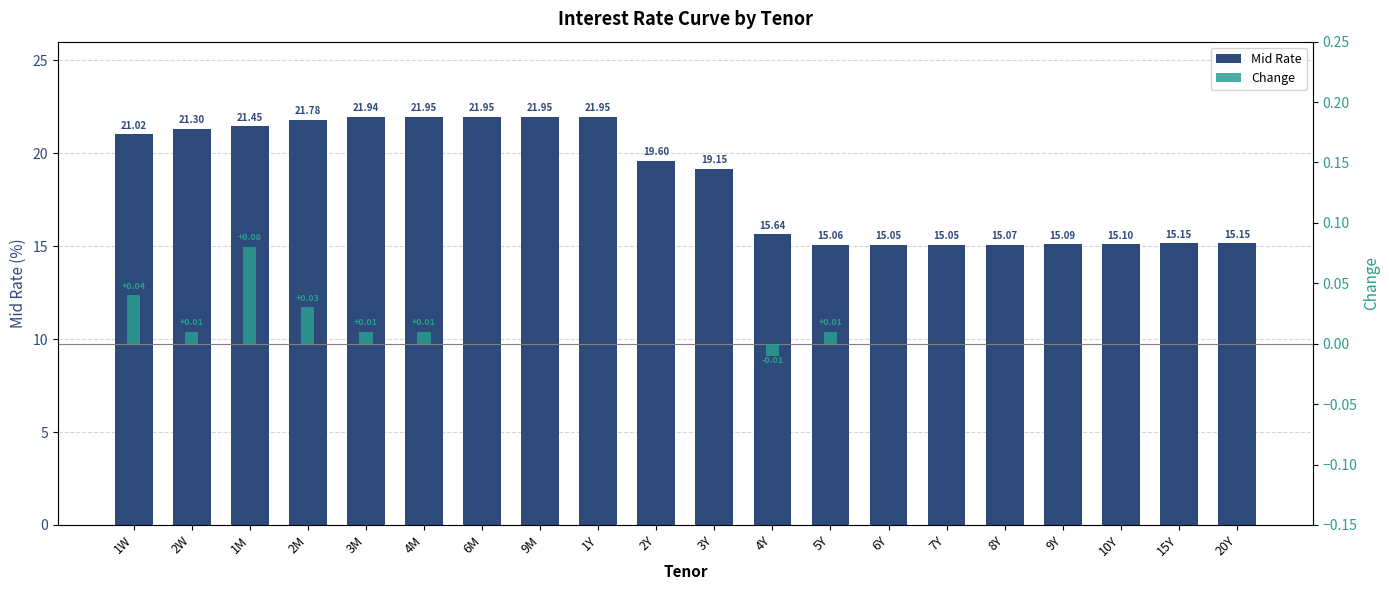

Is it true that Change equals 0.0 at 20Y?

False